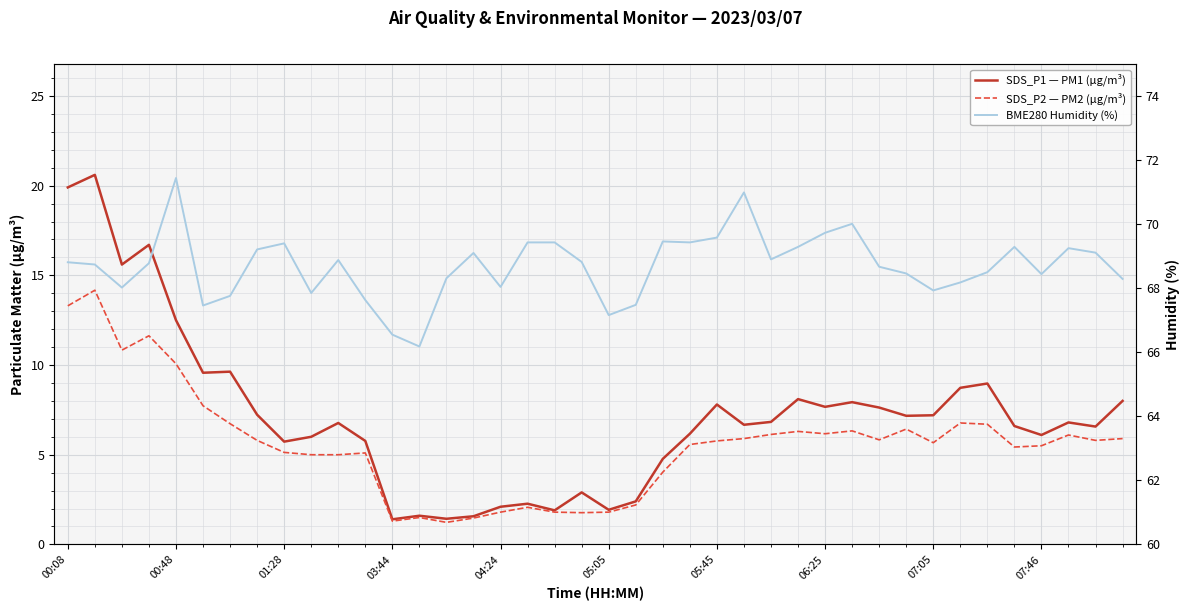

What are all the series names shown in the legend?

SDS_P1 — PM1 (µg/m³), SDS_P2 — PM2 (µg/m³), BME280 Humidity (%)